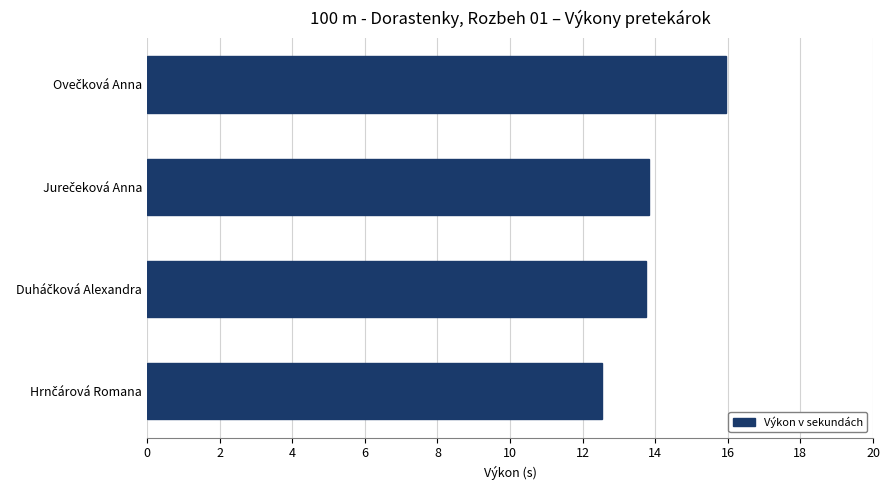

What is the difference between the second highest and minimum values?

1.3